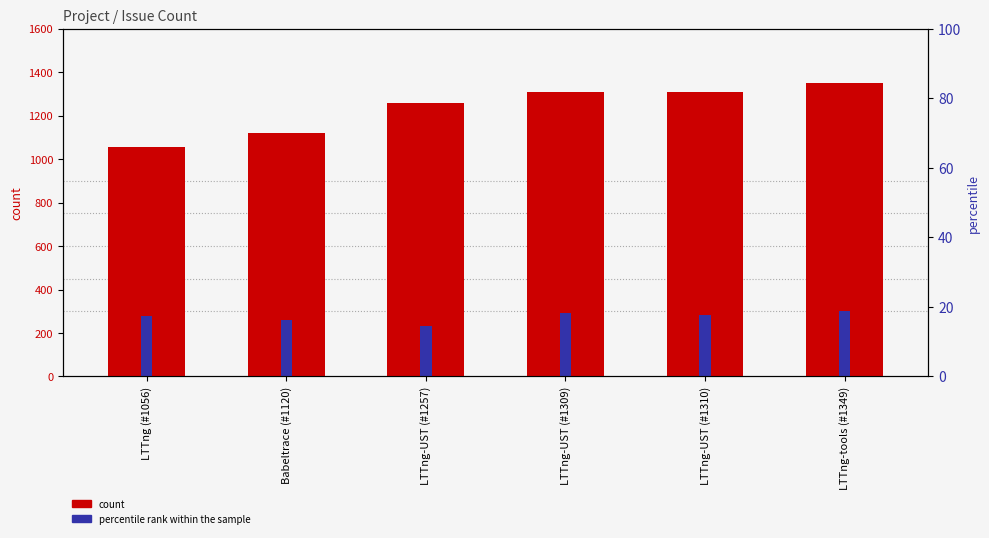

What is the lowest value of the count series?

1056